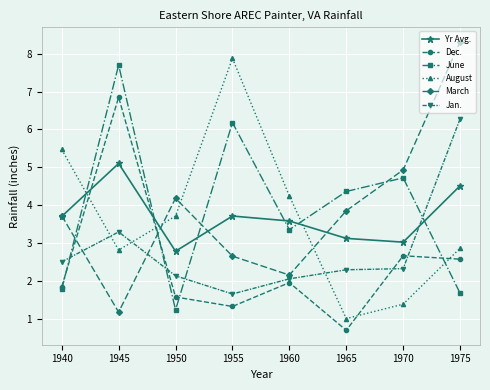

Where is the first local maximum for Jan.?

1945